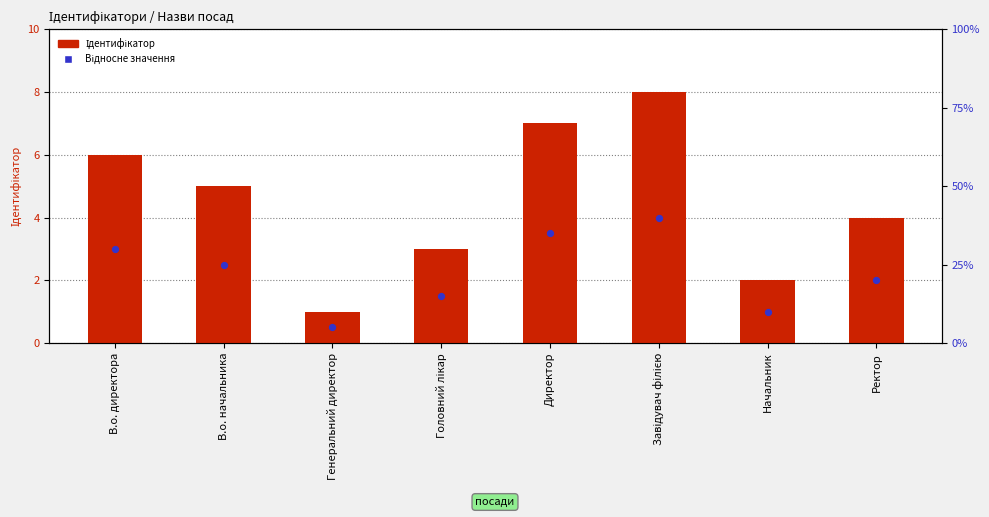

At which category is the sum across all series the highest?

Завідувач філією